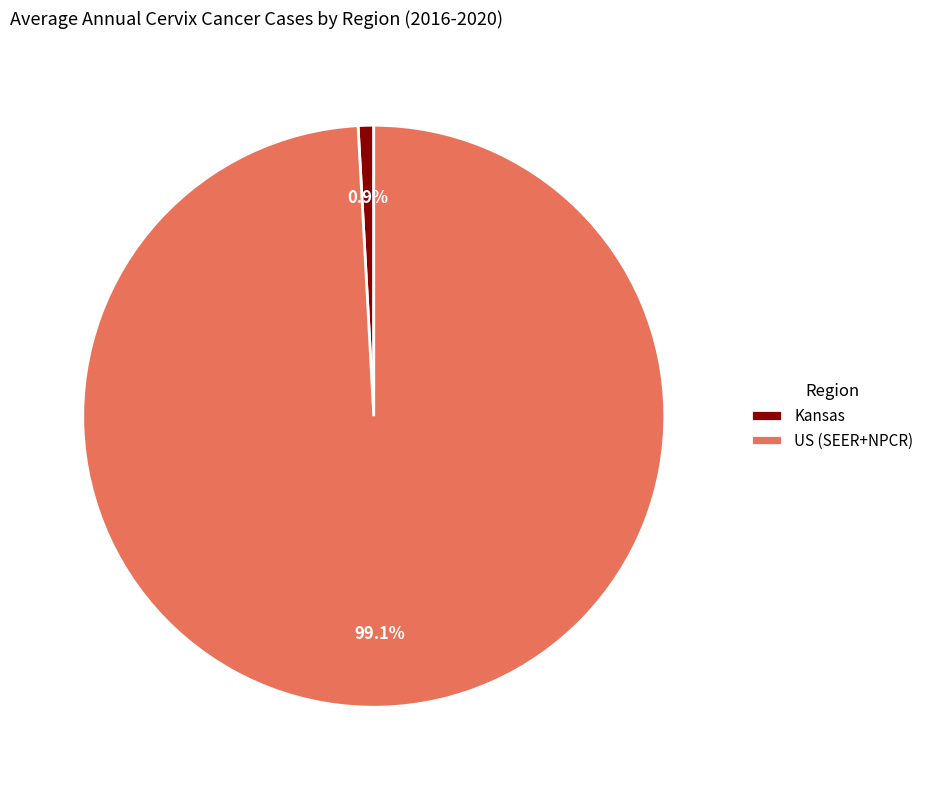

What is the largest slice in the pie chart?

US (SEER+NPCR)